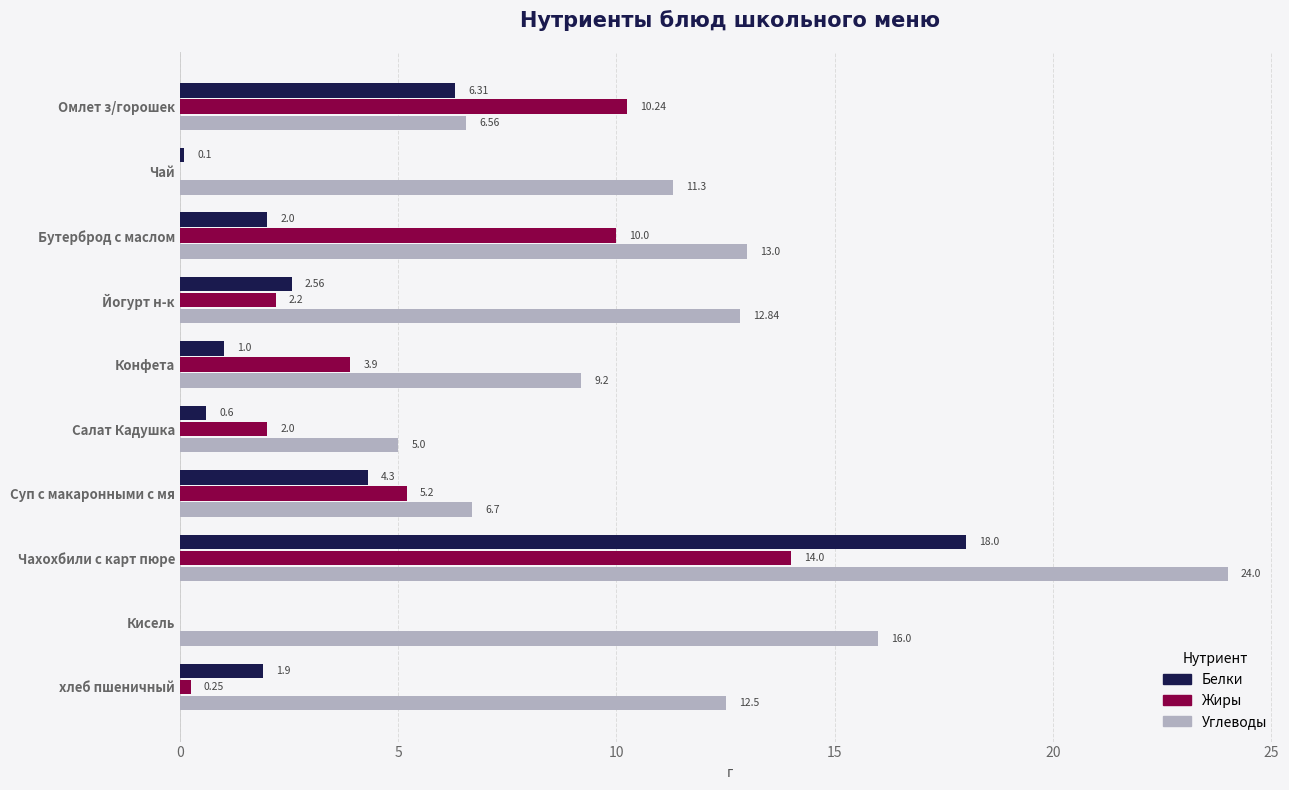

What are all the series names shown in the legend?

Белки, Жиры, Углеводы